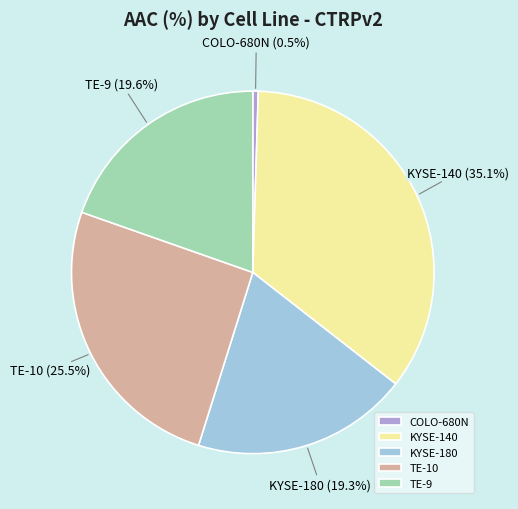

Which slice is the largest?

KYSE-140